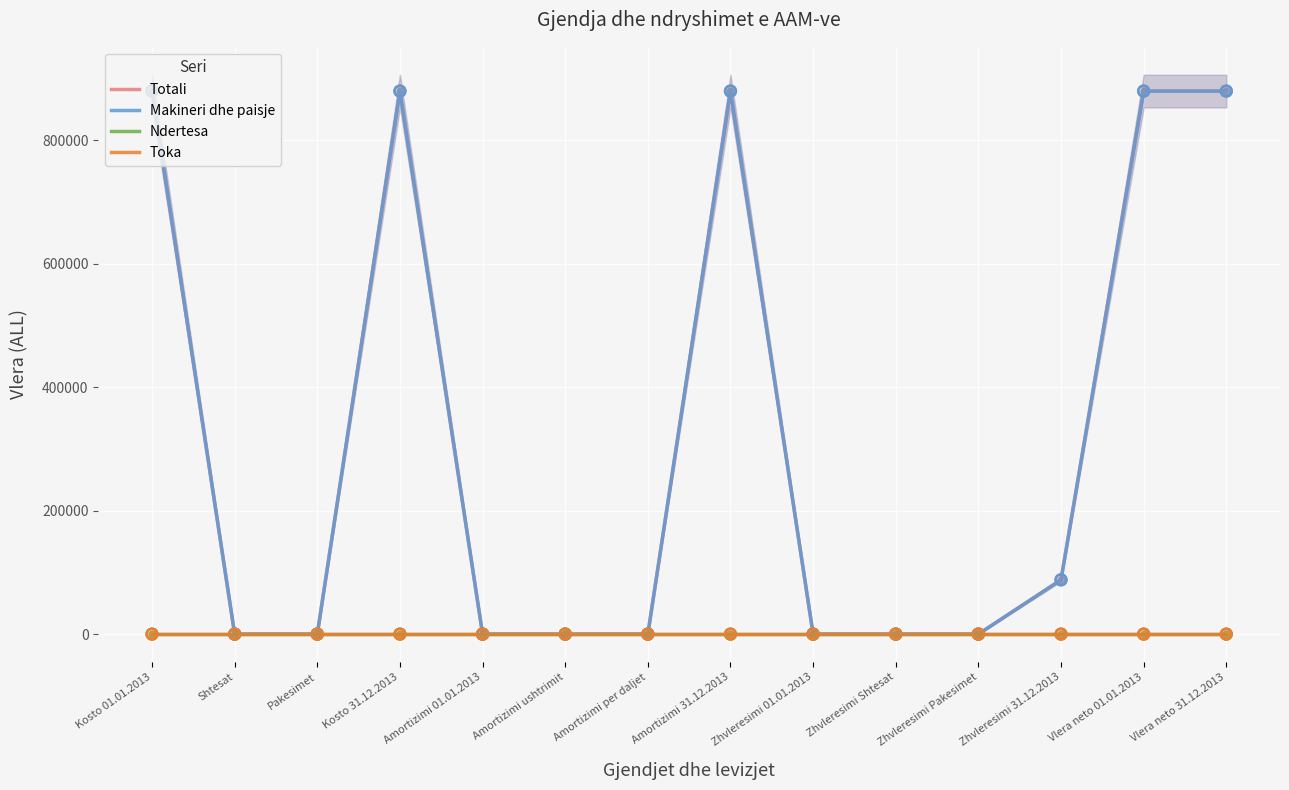

What are all the series names shown in the legend?

Totali, Makineri dhe paisje, Ndertesa, Toka